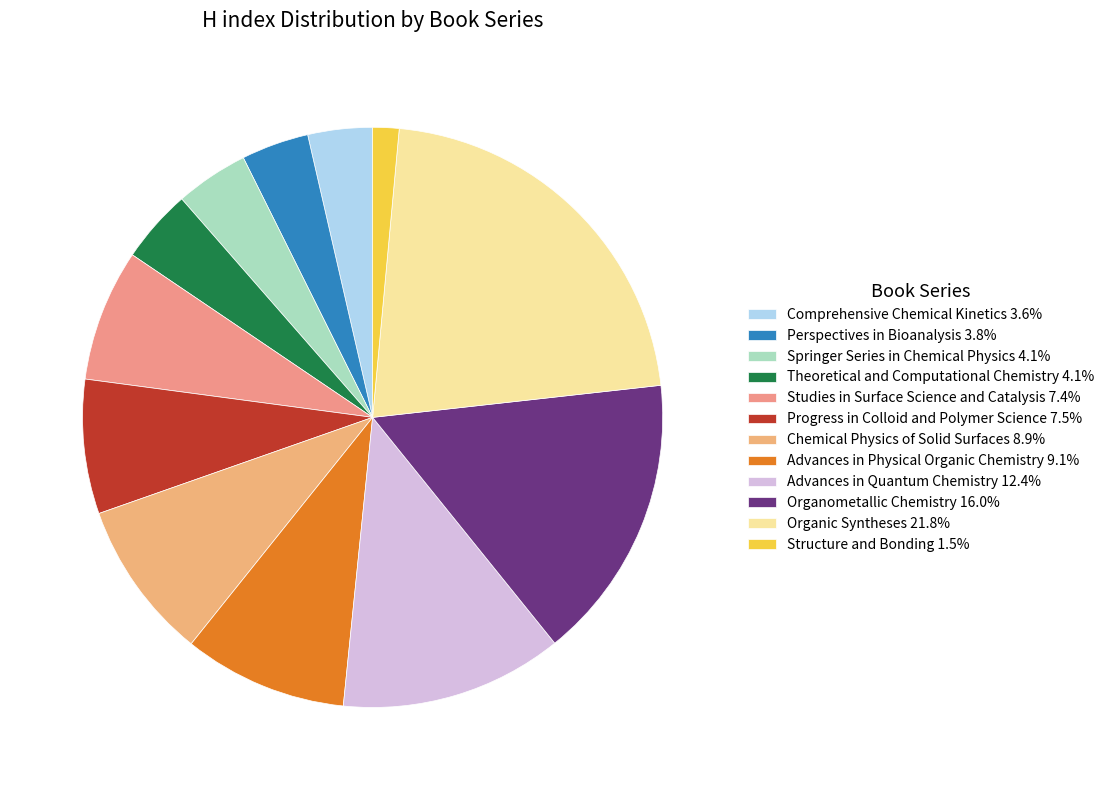

How many segments does this pie chart have?

12